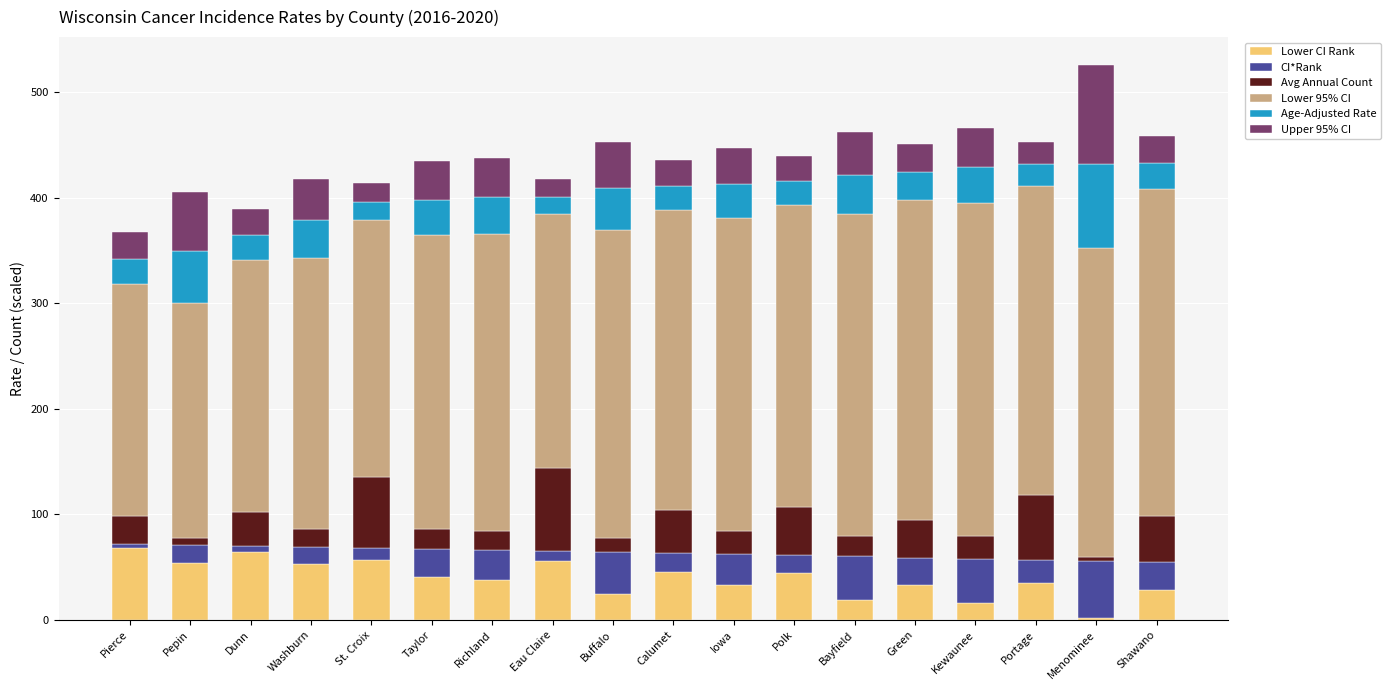

What are all the series names shown in the legend?

Lower CI Rank, CI*Rank, Avg Annual Count, Lower 95% CI, Age-Adjusted Rate, Upper 95% CI